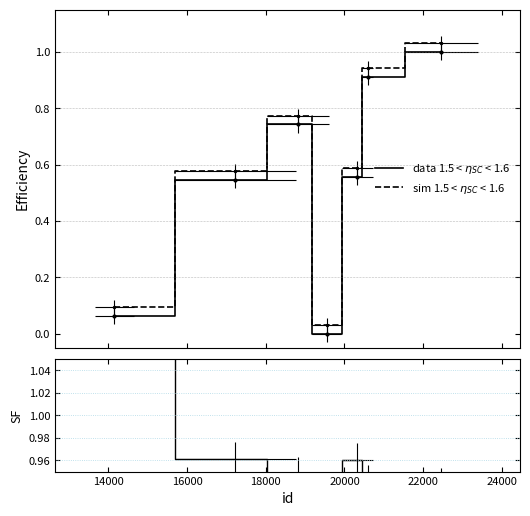

Between 20000 and 22000, which is larger?

22000